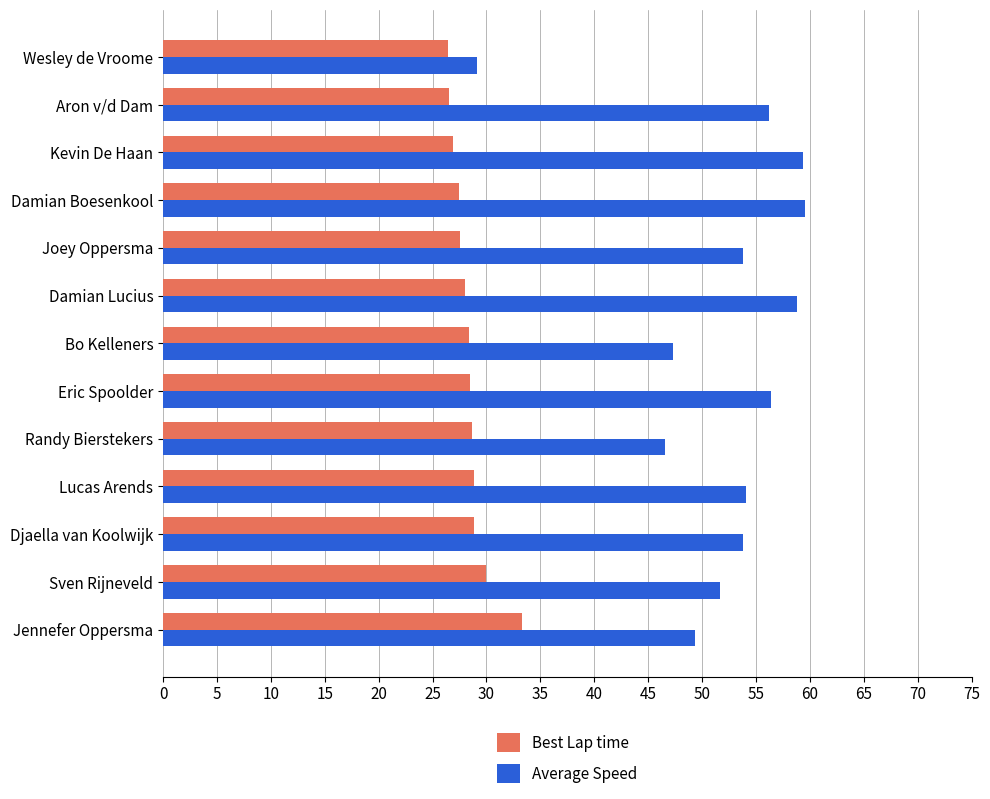

What is the difference between the maximum and minimum values in the Average Speed series?

30.5